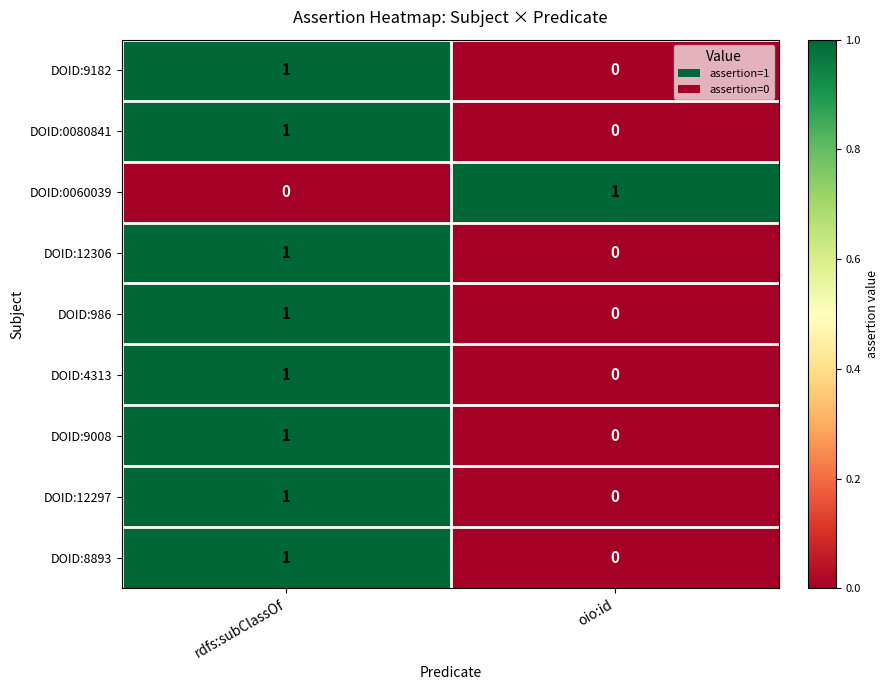

Is it true that DOID:9008 equals 1 at rdfs:subClassOf?

True